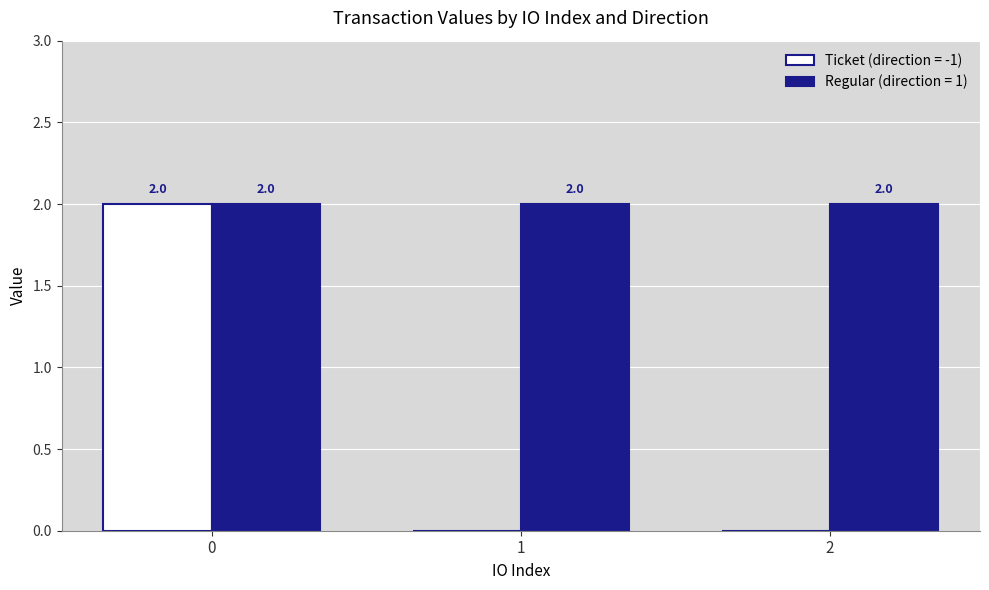

What is the total value across all series at 0?

4.0